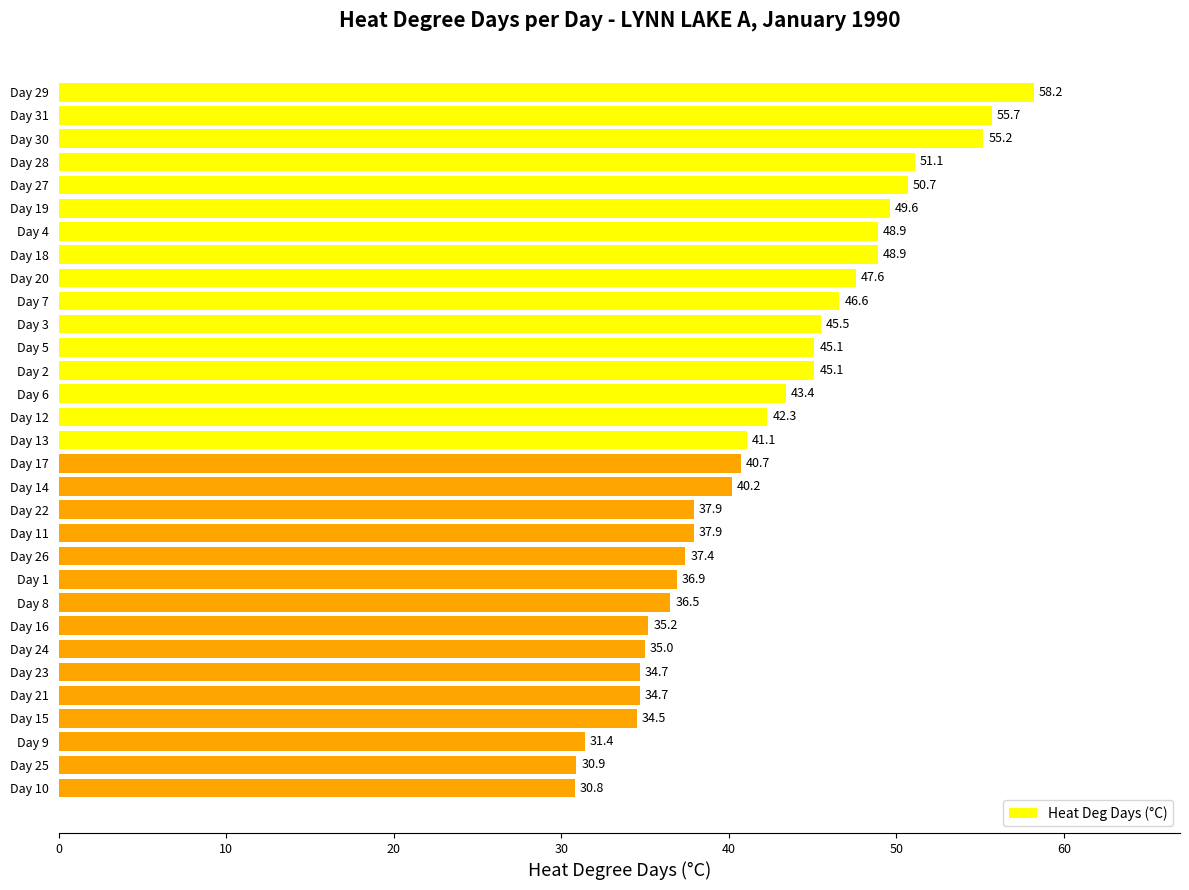

What is the smallest value displayed?

30.8